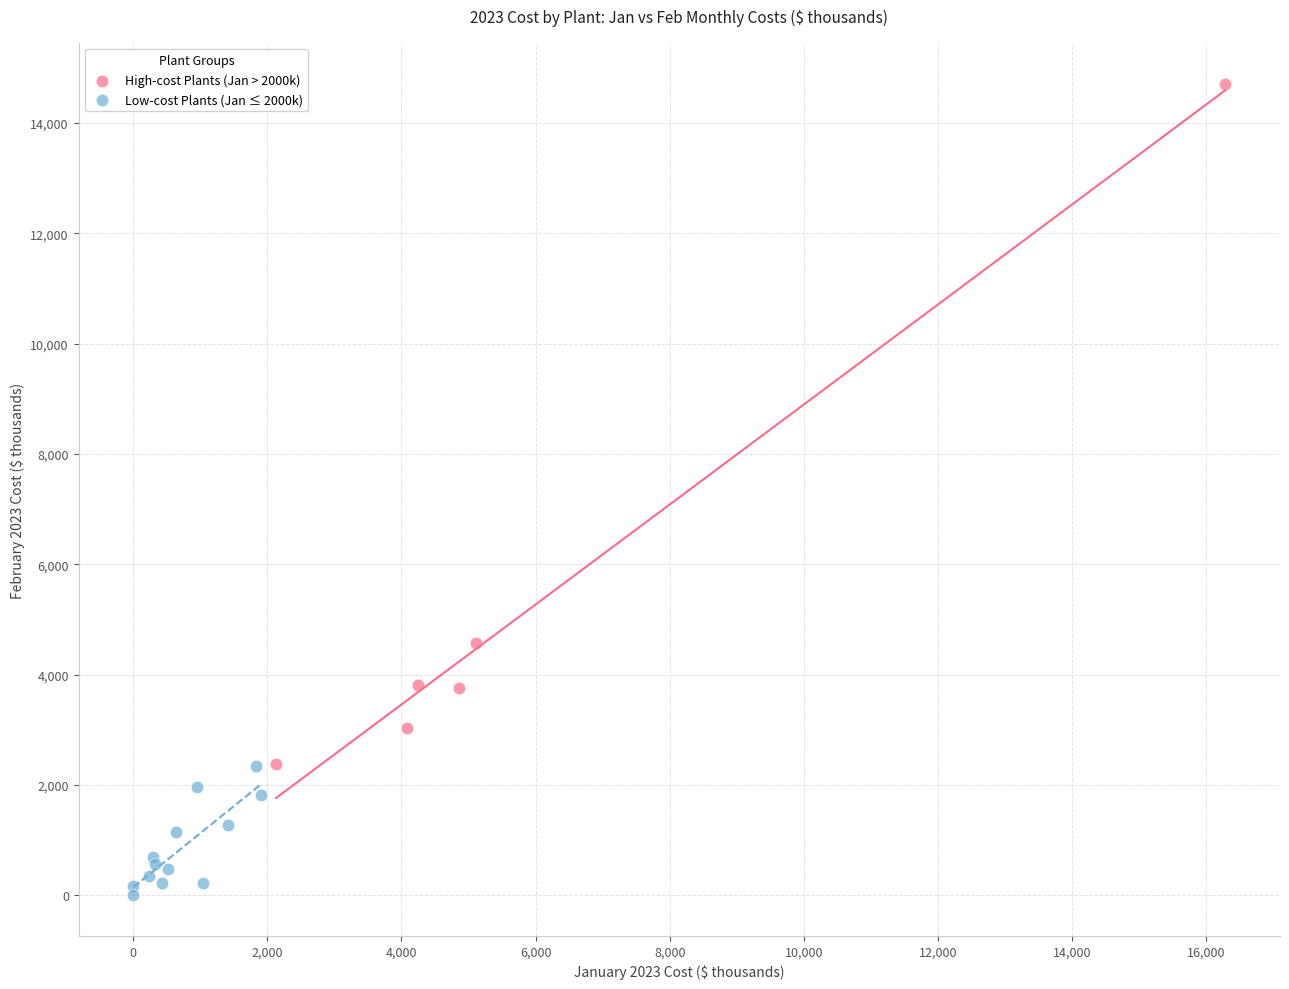

Which series contains the highest Y value?

High-cost Plants (Jan > 2000k)